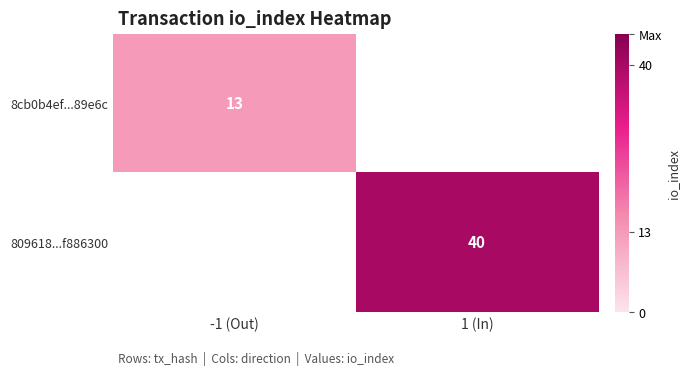

At which category does the chart reach its peak across all series?

1 (In)